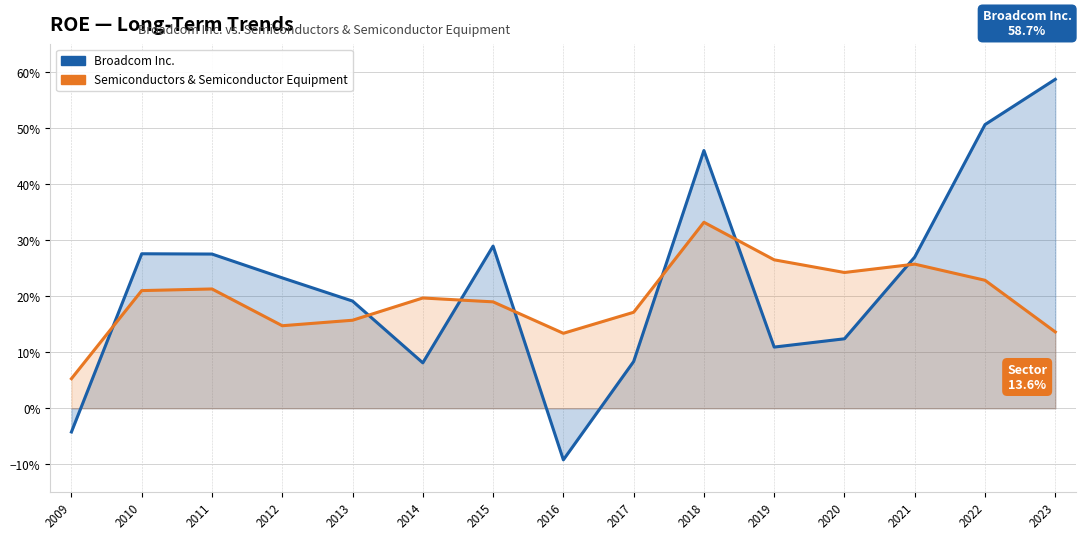

Does the chart have visible grid lines?

Yes